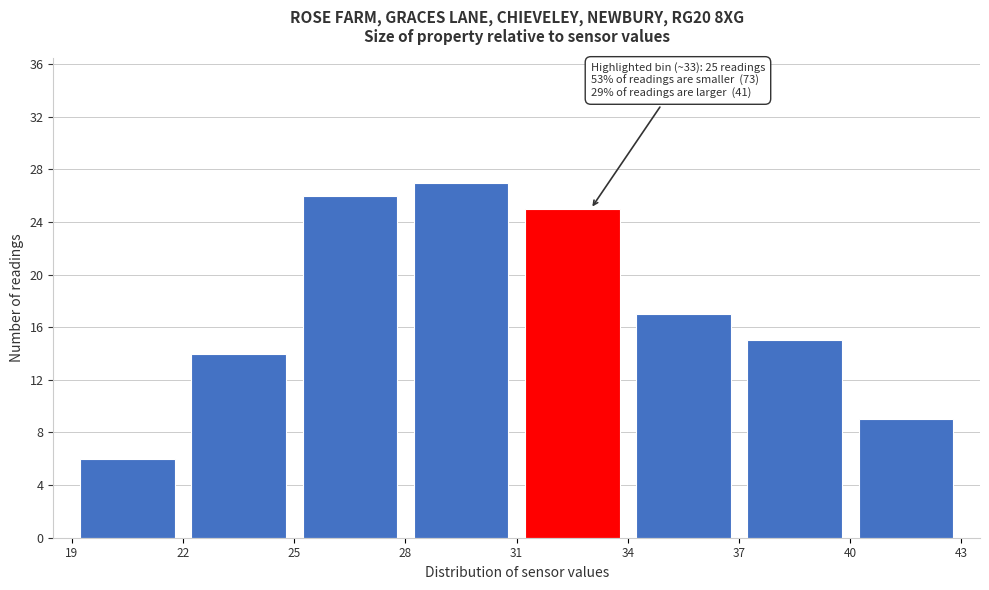

Over which range of the x-axis is the bar tallest?

28 to 31